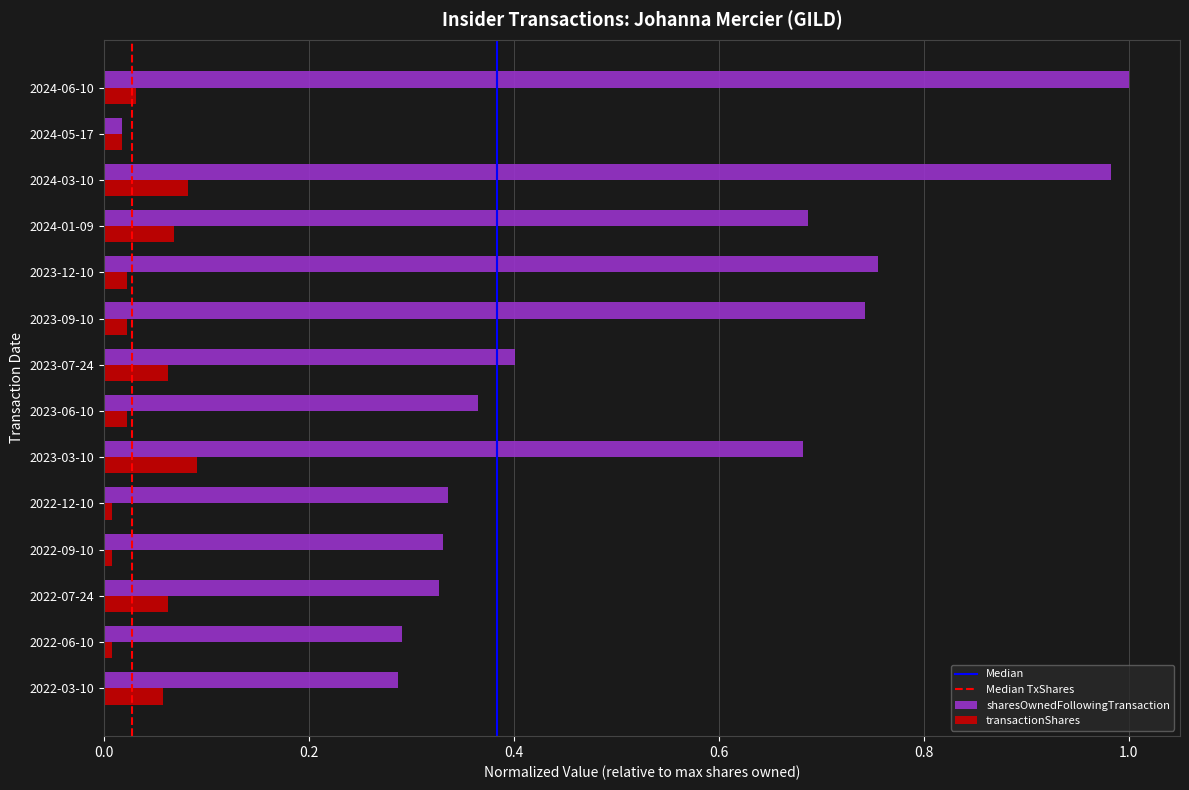

The value of sharesOwnedFollowingTransaction at 2022-12-10 is 0.3. True or false?

True